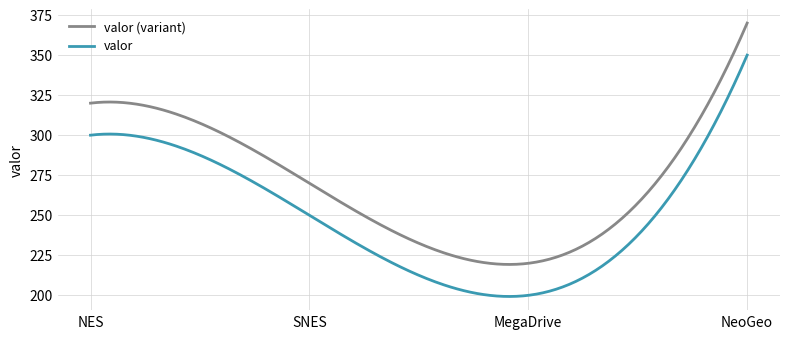

Which series has the largest total across all categories?

valor (variant)